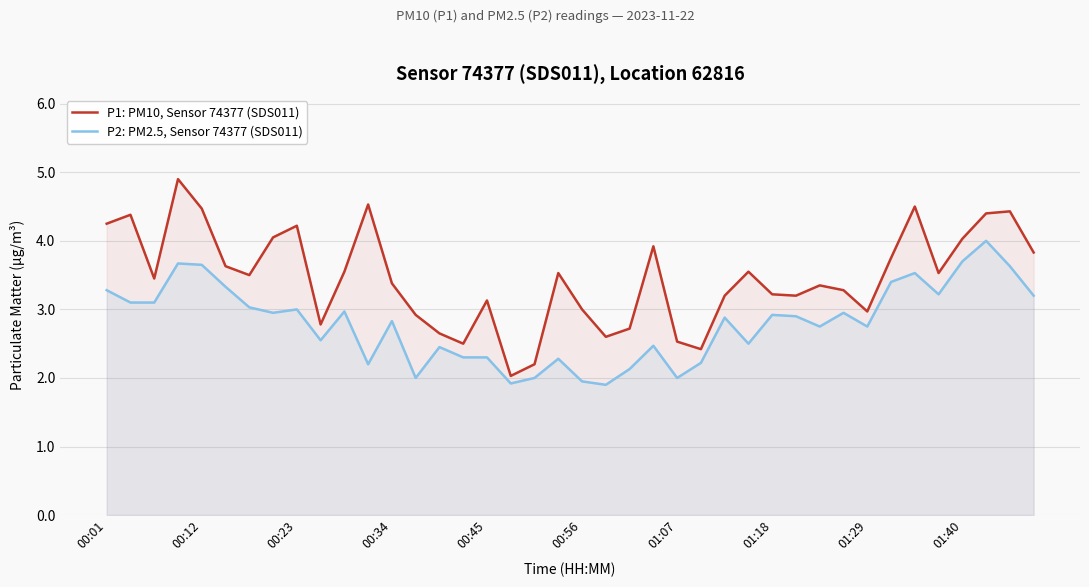

What is the difference between the maximum and minimum values in the P2: PM2.5, Sensor 74377 (SDS011) series?

2.1